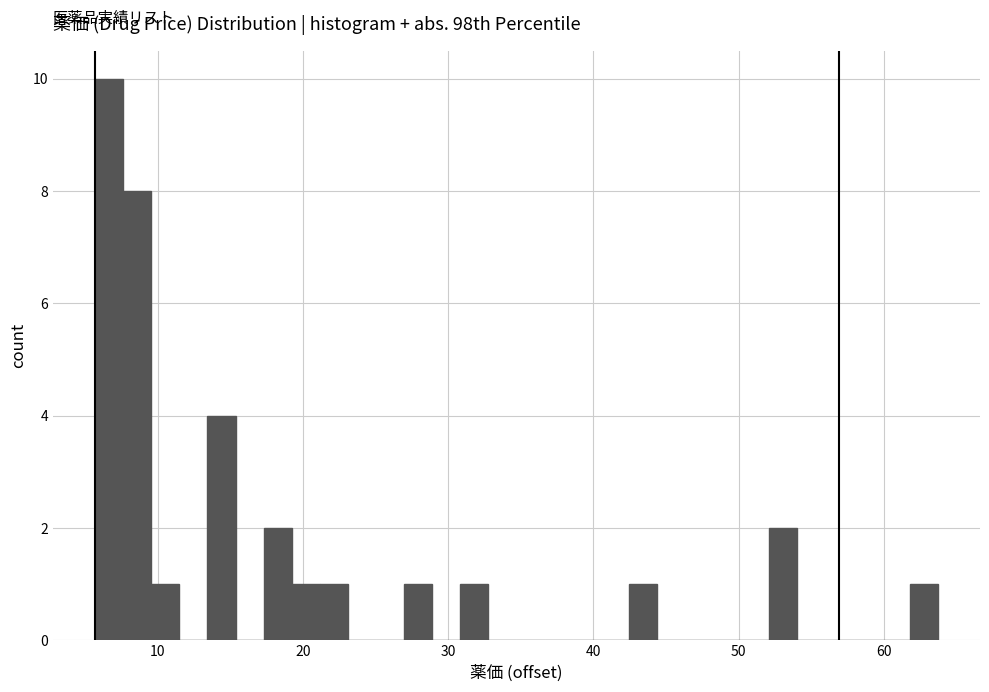

Around what value on the x-axis is the tallest bar? Give the approximate position of its centre, as read against the axis.

7